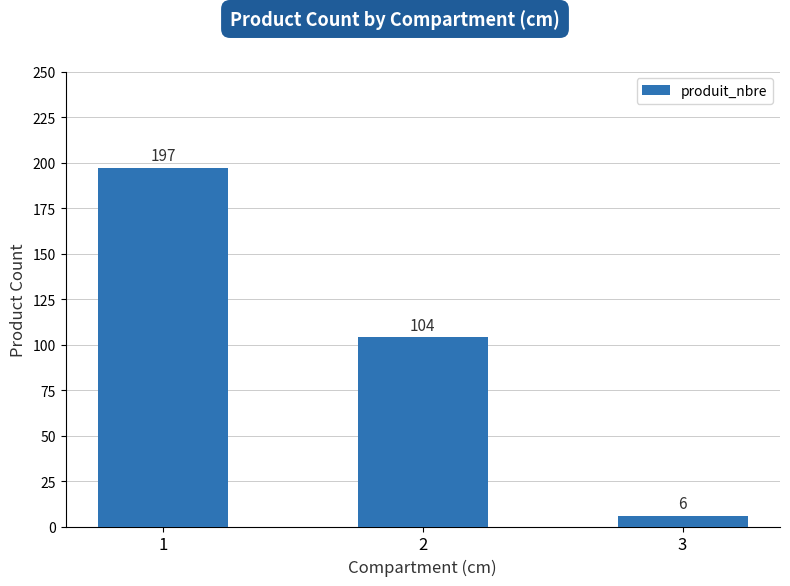

Reading left to right, list all the values displayed in this chart.

197	104	6